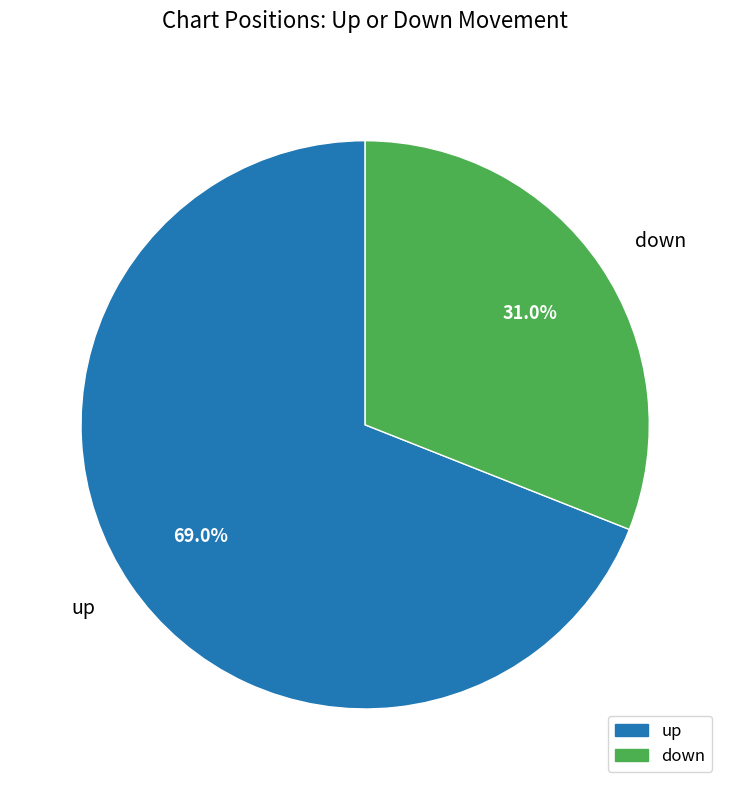

Rank the categories by value from lowest to highest.

down, up